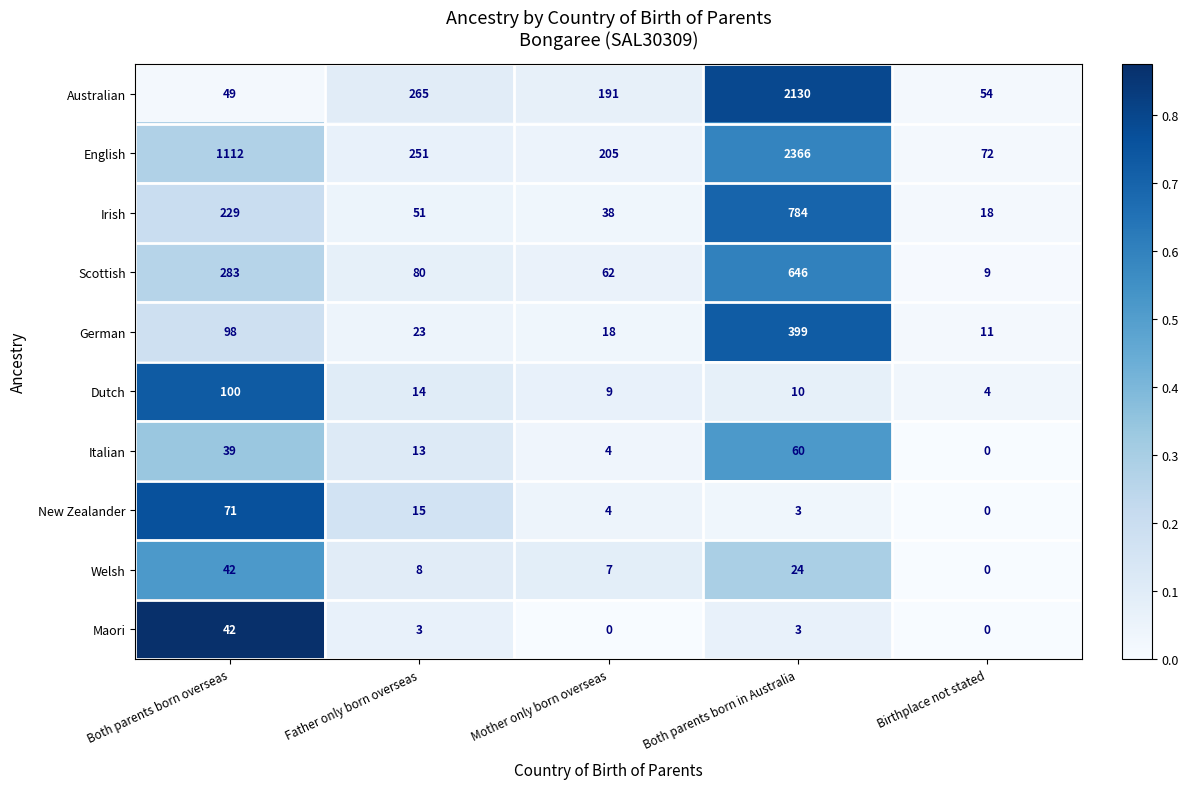

True or false: German has a value of 23 at Father only born overseas.

True